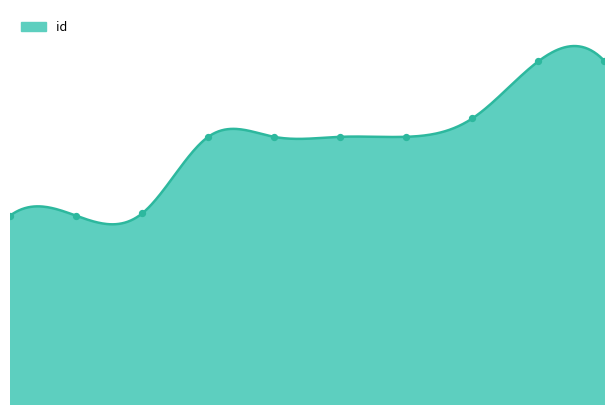

Between 1 and 3, which is larger?

3